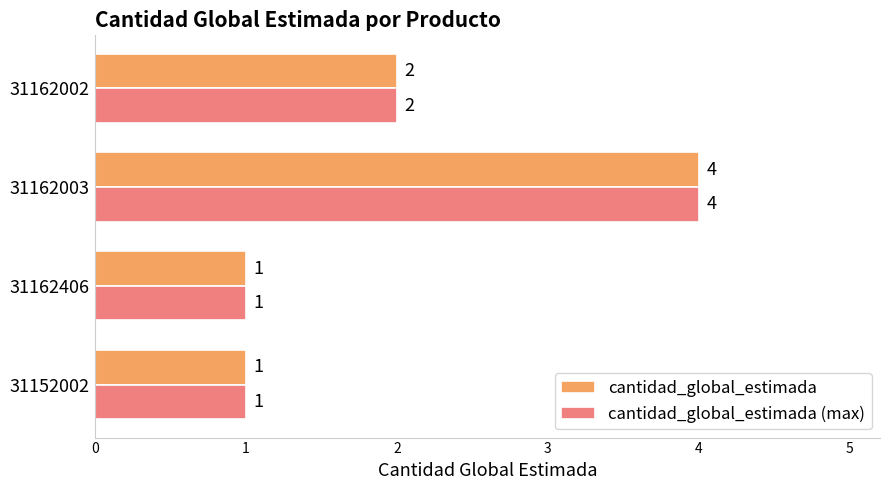

What is the sum of the cantidad_global_estimada (max) values at 31162003 and 31152002?

5